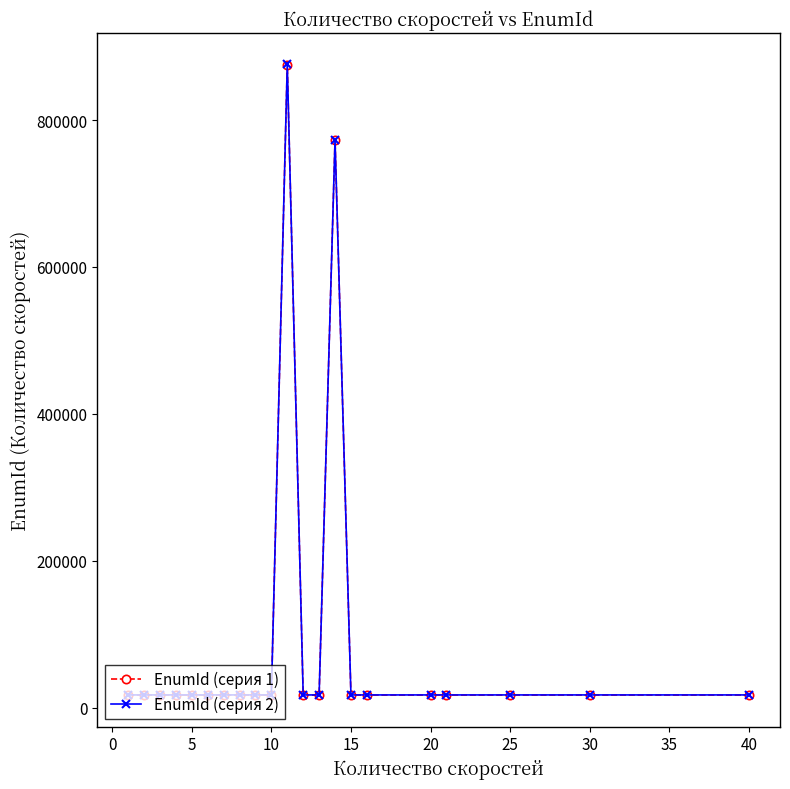

What is the greatest value displayed?

875617